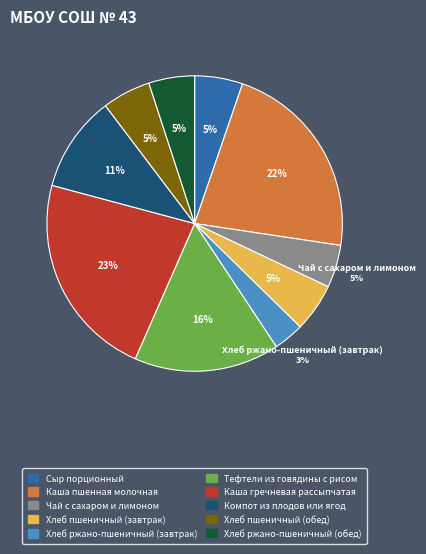

Do Тефтели из говядины с рисом and Каша пшенная молочная together represent more than half of the pie?

No